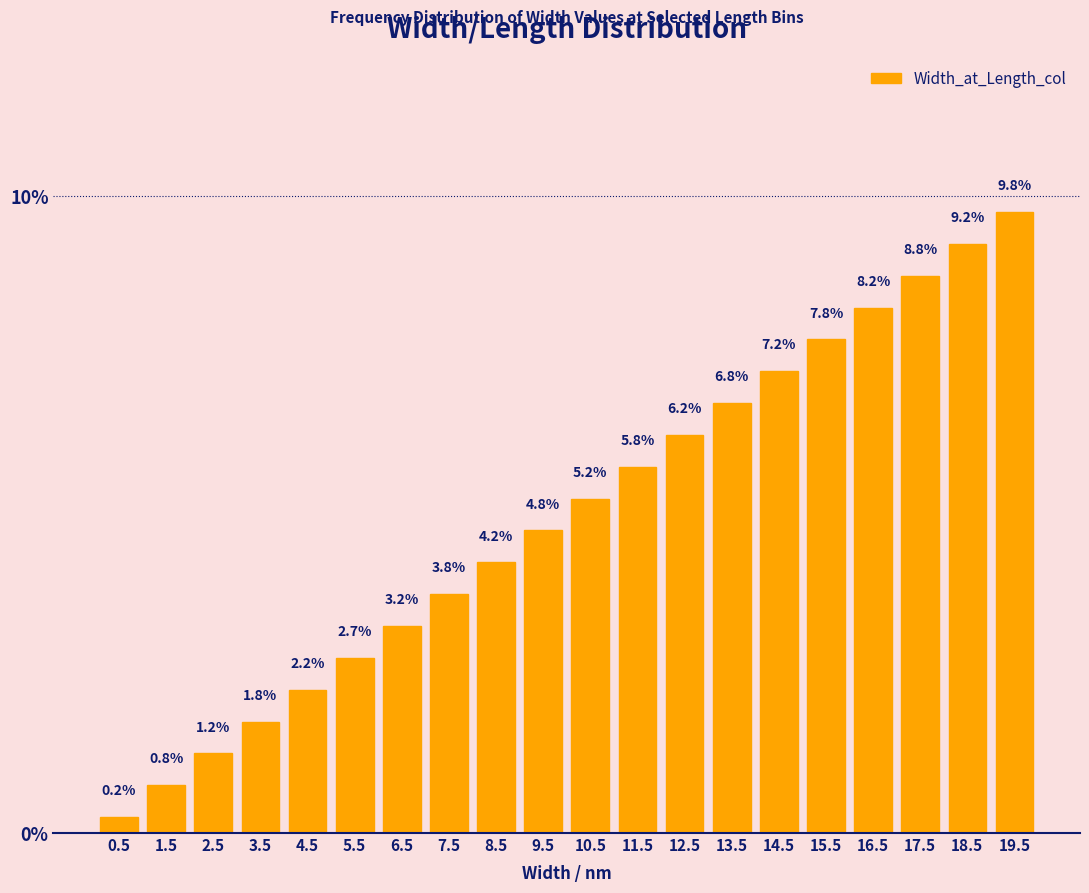

What is the maximum value shown in the chart?

9.8